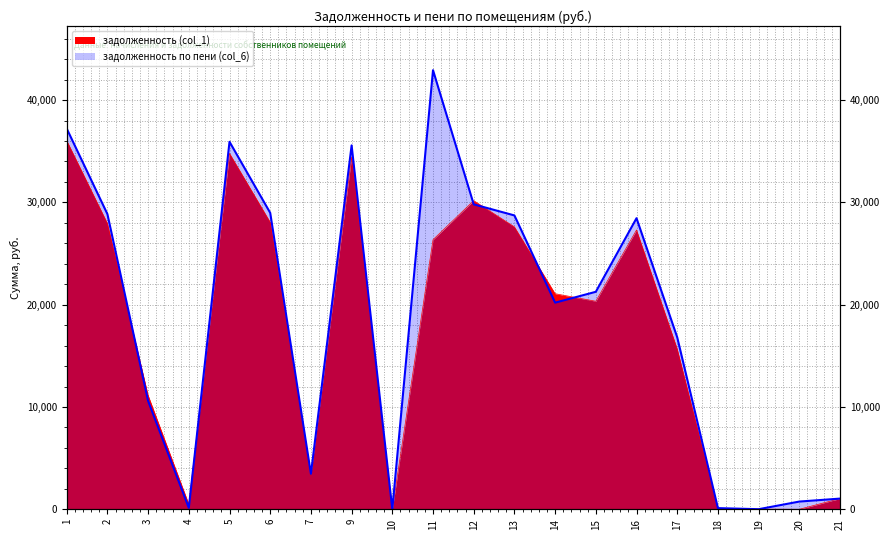

Reading left to right, transcribe all the data shown in this chart.

задолженность (col_1): 1=36046.8	2=27947.6	3=11143.1	4=502.0	5=34792.0	6=28061.8	7=3425.1	9=34449.8	10=0.0	11=26353.8	12=30174.3	13=27608.8	14=21075.8	15=20337.8	16=27305.4	17=15665.3	18=0.0	19=12.3	20=0.0	21=1044.0
задолженность по пени (col_6): 1=37222.3	2=28859.0	3=10586.8	4=136.0	5=35926.6	6=28976.9	7=3470.8	9=35573.3	10=0.0	11=42929.5	12=29808.9	13=28726.5	14=20199.7	15=21260.3	16=28456.8	17=16812.9	18=112.2	19=7.6	20=753.5	21=1043.9